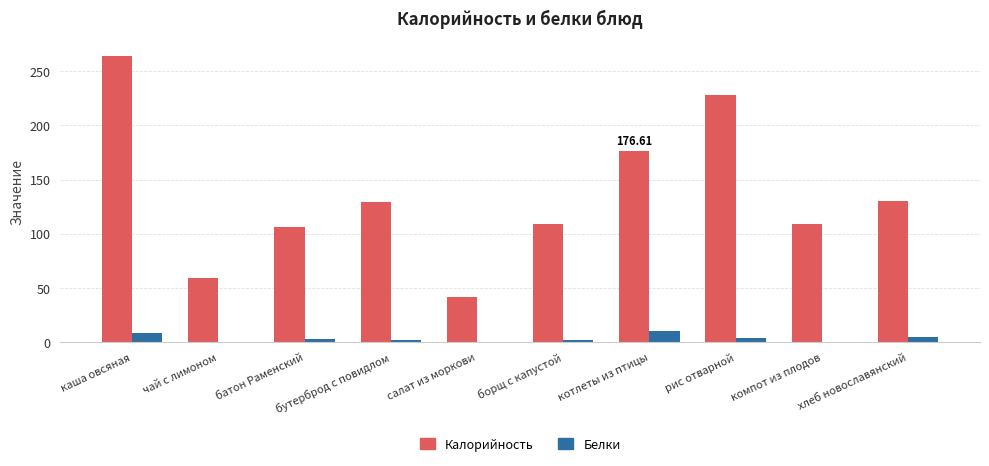

Where is Калорийность nearest to the value 153?

хлеб новославянский